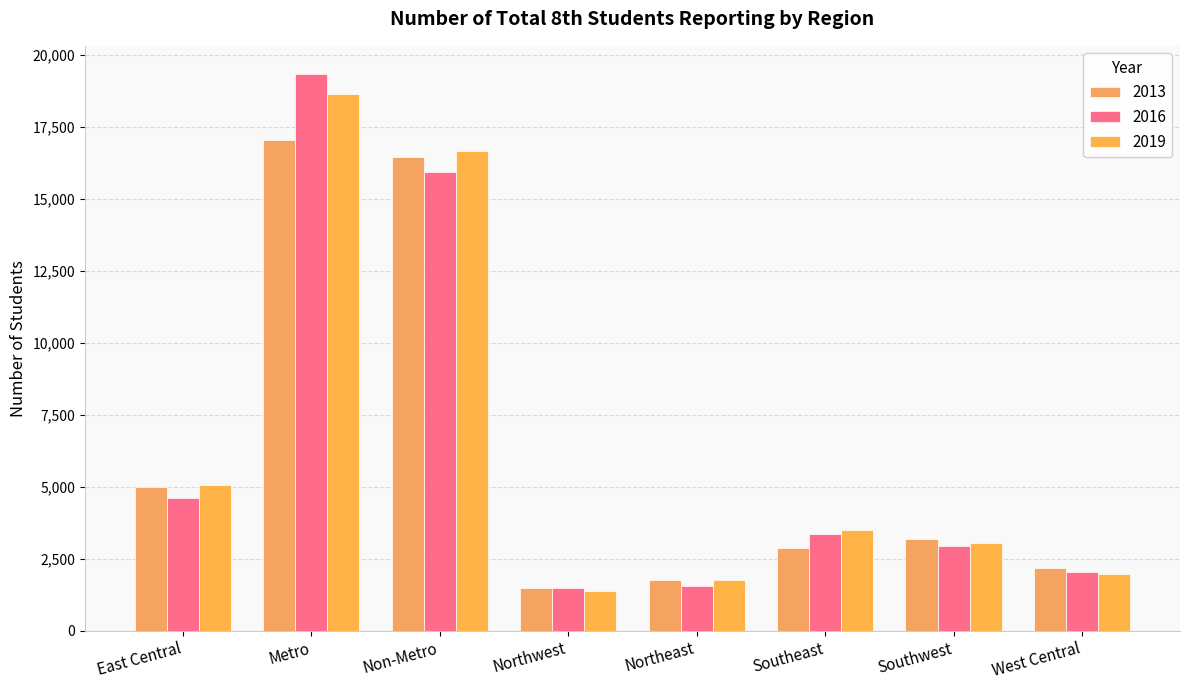

The value of 2013 at Northwest is 1476. True or false?

True